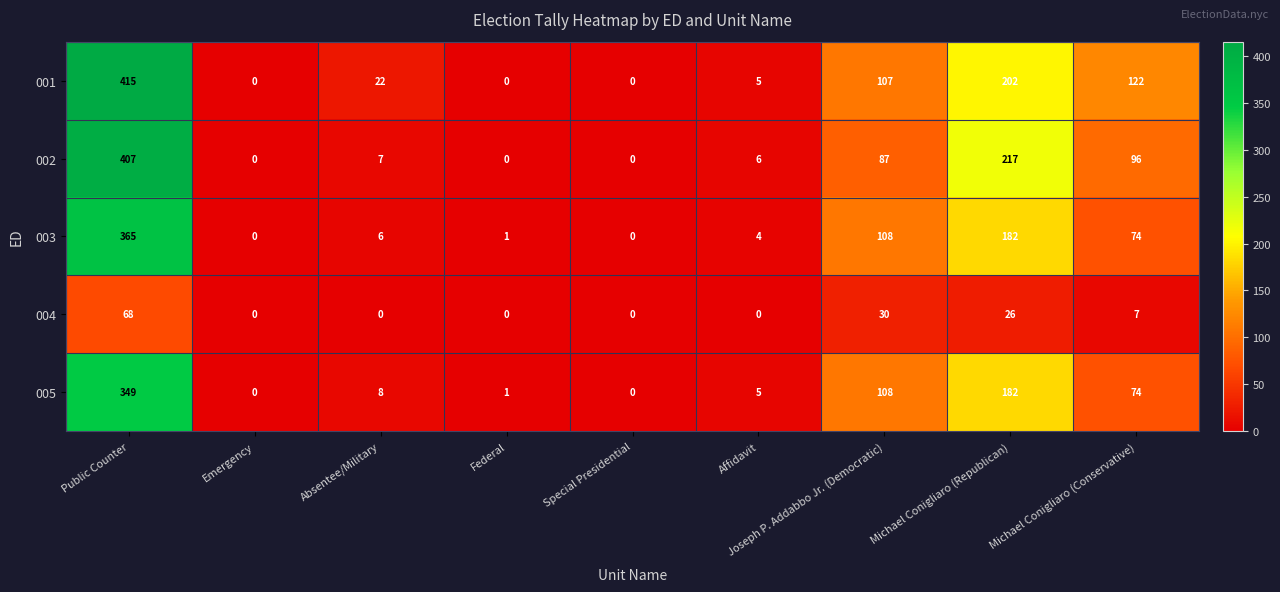

What is the average value of the 001 series?

97